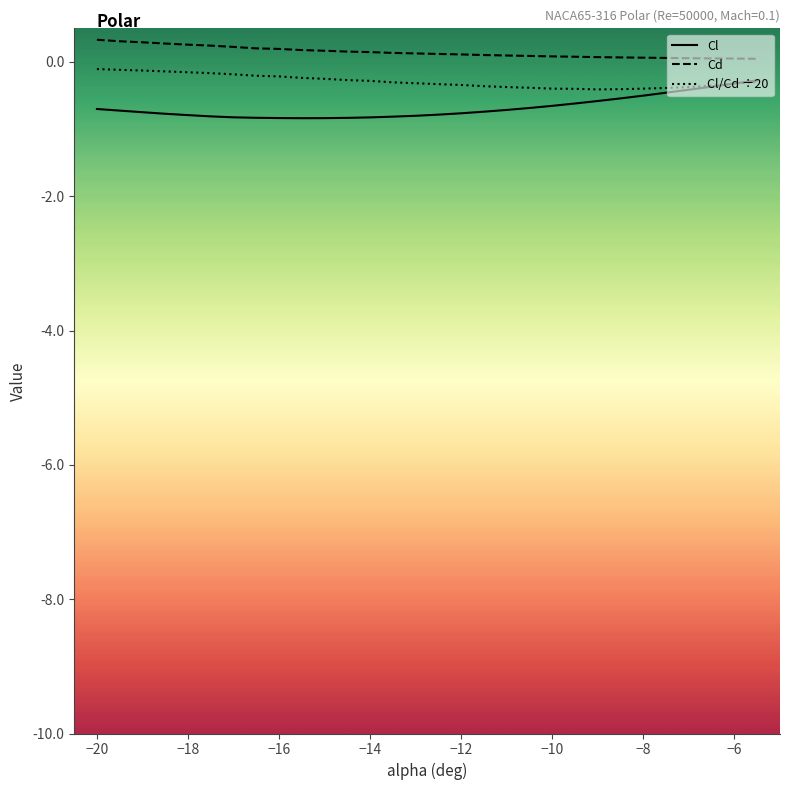

Which series has the largest total across all categories?

Cd